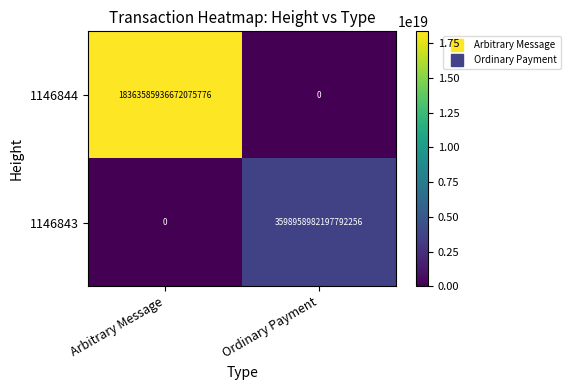

List the labels in order of 1146844 value, largest first.

Arbitrary Message, Ordinary Payment